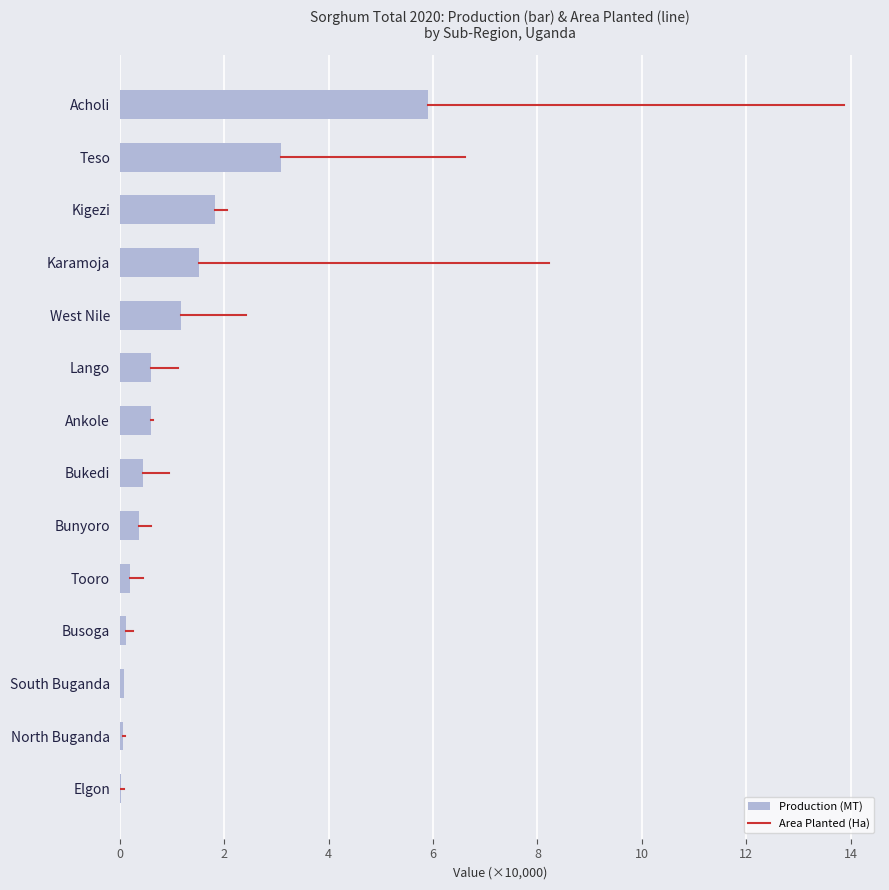

Which label corresponds to the largest value in the chart?

Acholi